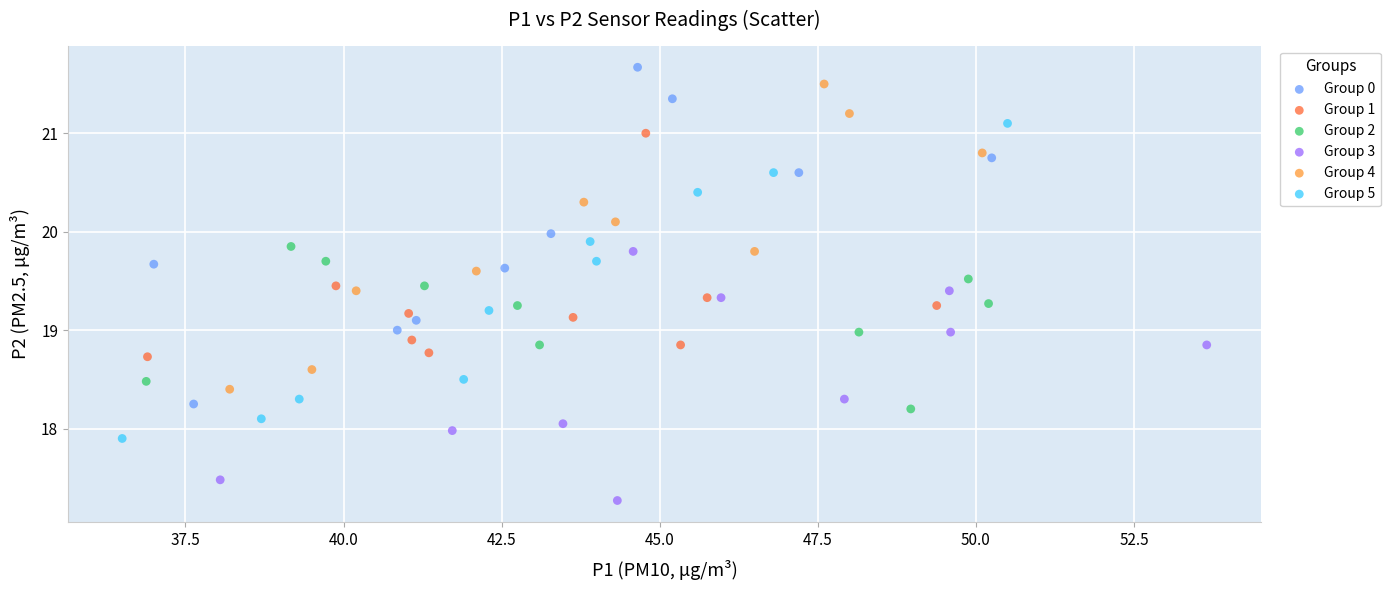

Which series has the widest spread of Y values?

Group 0